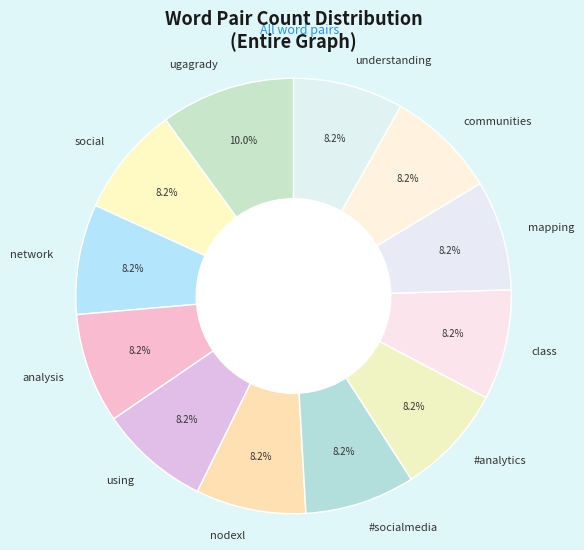

To the nearest percent, what percentage of the pie is ugagrady?

10%